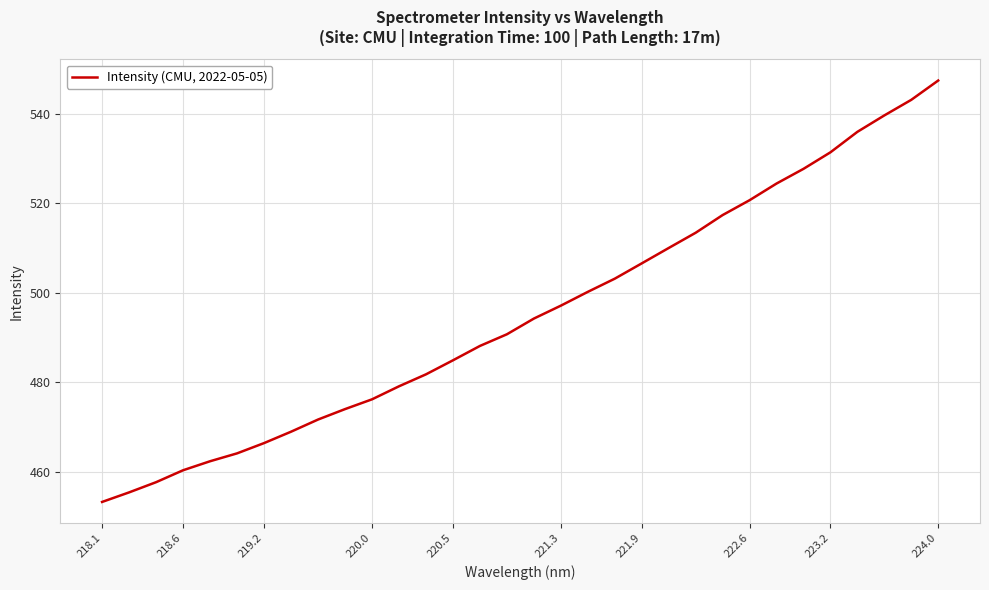

What is the minimum value shown in the chart?

453.3